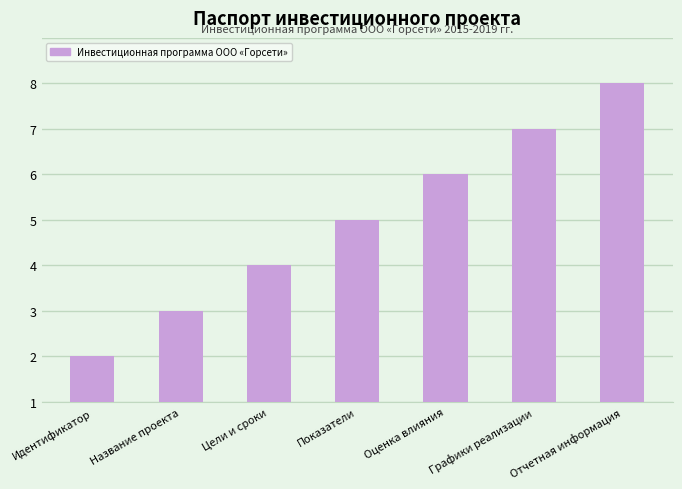

How many series are shown in this chart?

1